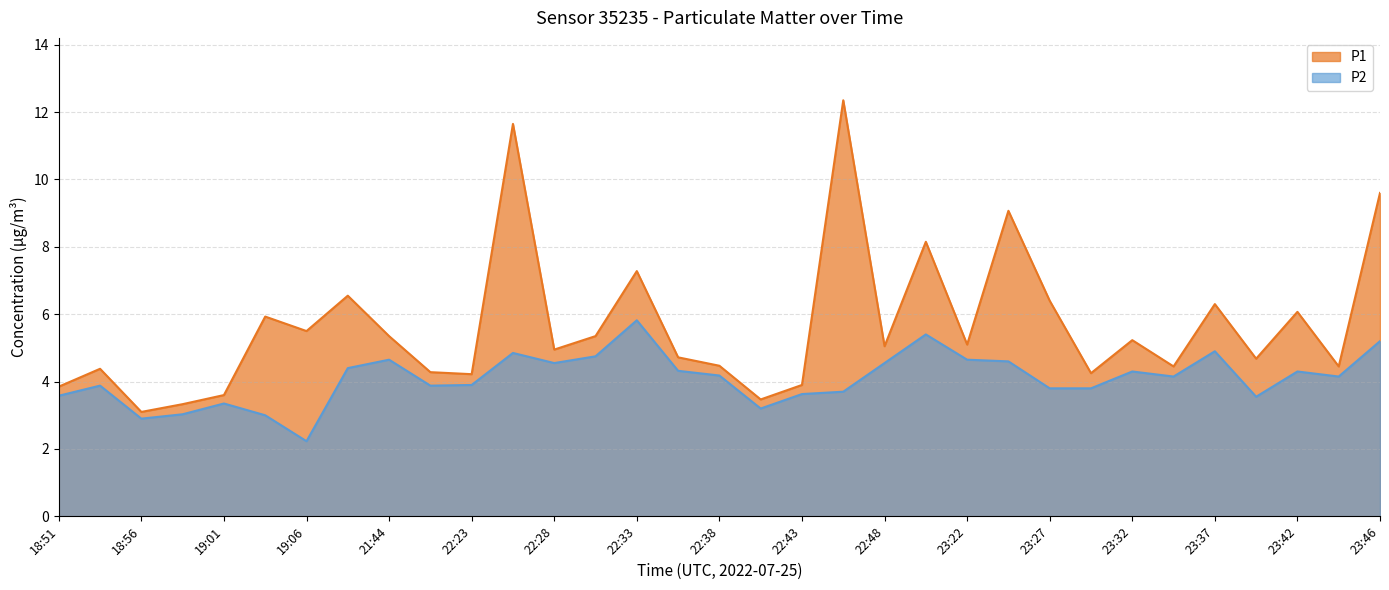

The value of P2 at 23:44 is 4.2. True or false?

True